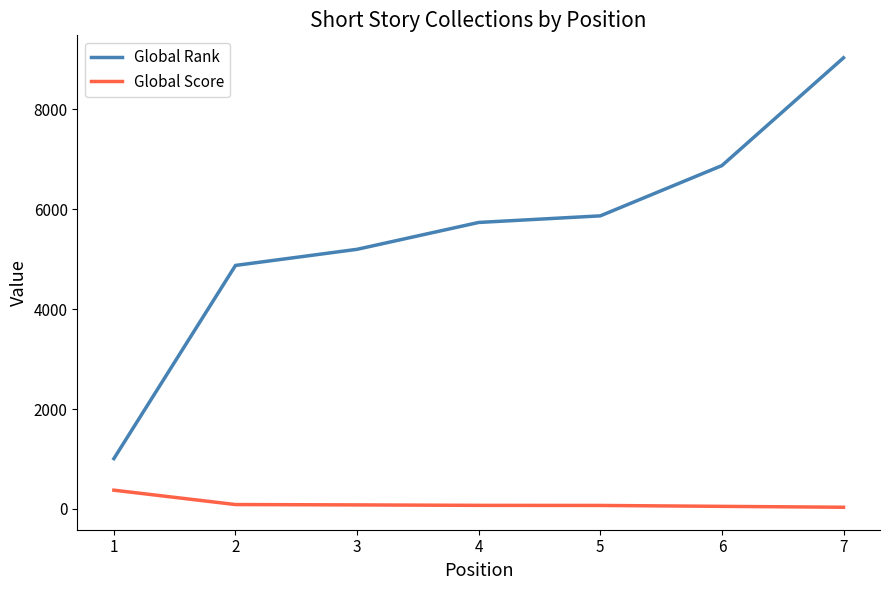

What is the maximum value for Global Score?

374